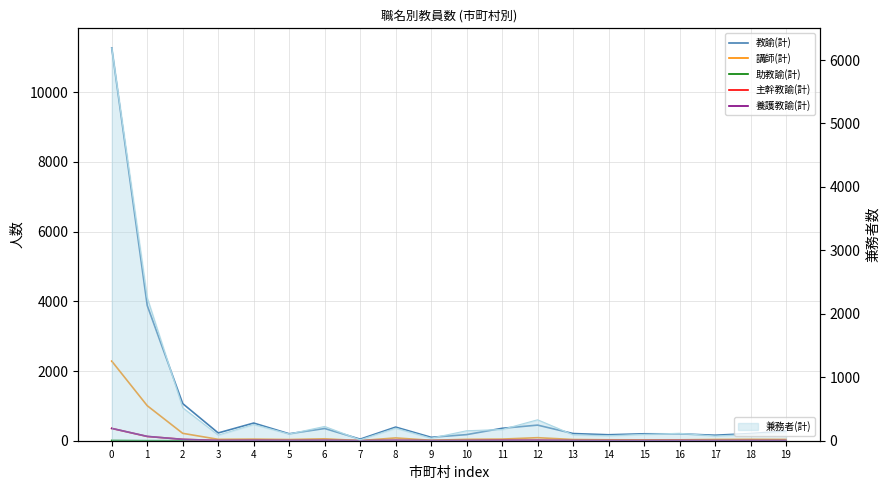

Reading left to right, extract all data points from this chart.

教諭(計): 11270	3881	1065	223	507	199	351	45	391	98	175	356	448	206	171	199	197	158	205	278
講師(計): 2284	1005	212	40	46	35	55	5	80	13	40	47	87	35	27	25	26	36	40	37
助教諭(計): 9	2	0	0	0	0	0	0	0	0	0	0	0	0	0	0	0	0	0	0
主幹教諭(計): 353	121	41	8	11	7	9	2	11	3	4	17	15	6	8	6	8	3	6	3
養護教諭(計): 354	125	38	7	12	8	12	2	12	3	7	9	13	6	4	5	7	6	6	6